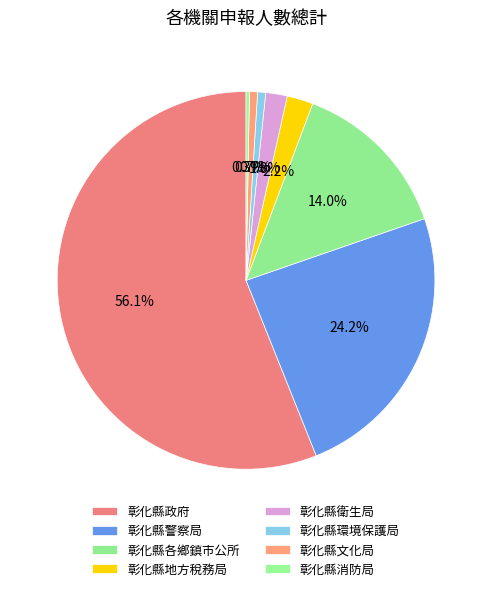

Count the number of slices in the pie.

8